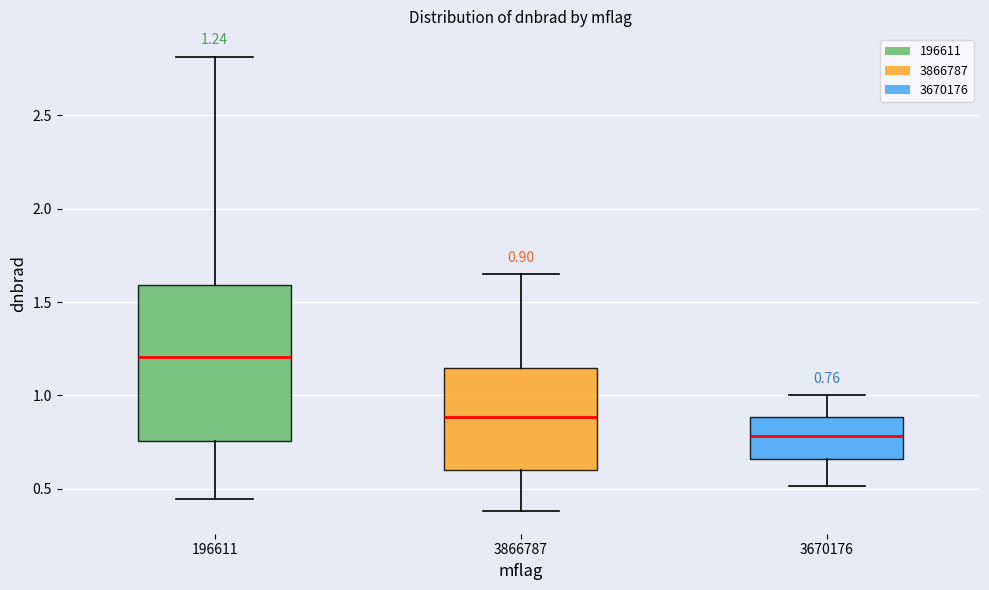

Which box's median line is the lowest?

3670176